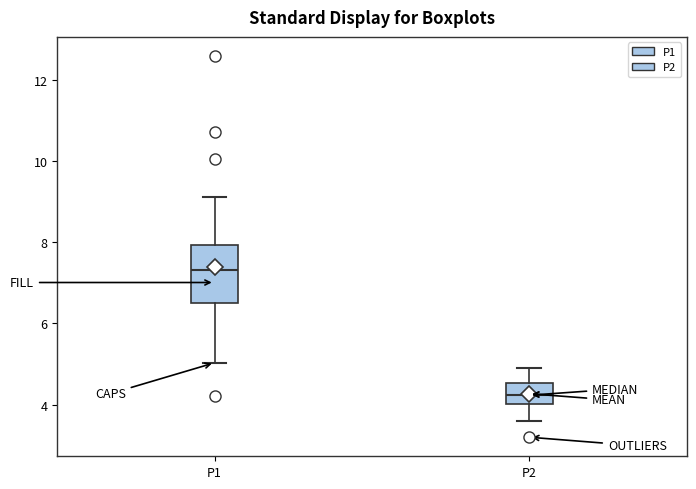

Comparing the boxes themselves (not the whiskers), which one is the tallest?

P1